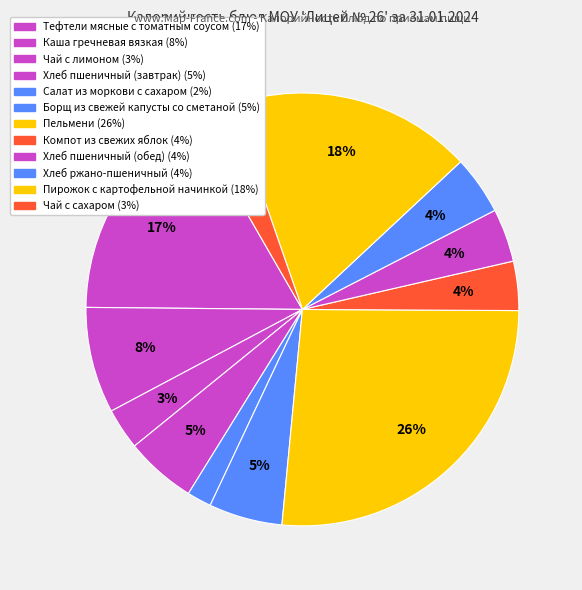

Approximately how many times larger is the value at Чай с сахаром compared to Компот из свежих яблок?

0.8